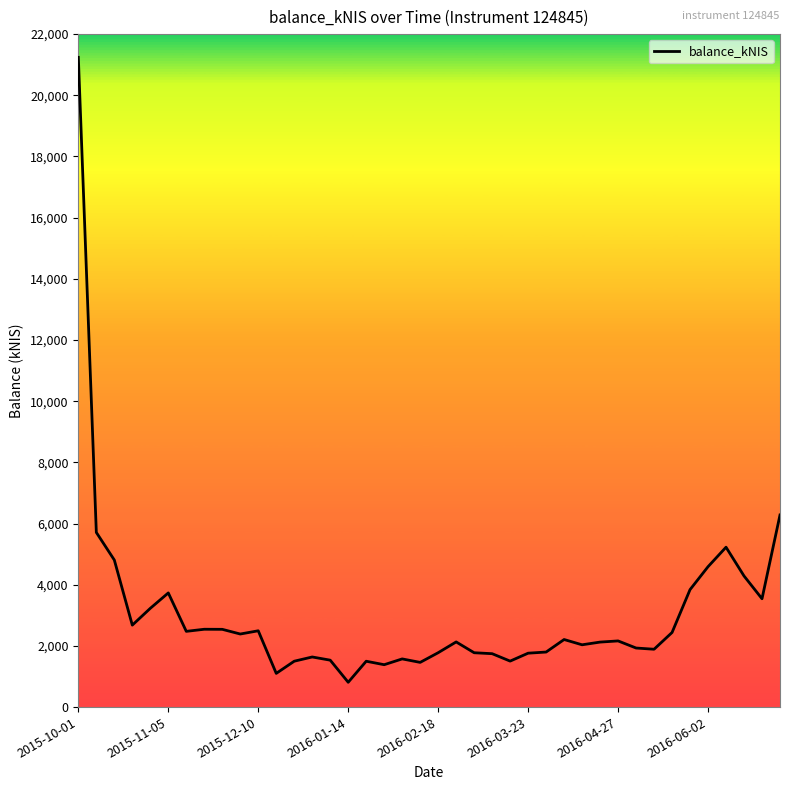

What is the greatest value displayed?

21240.8